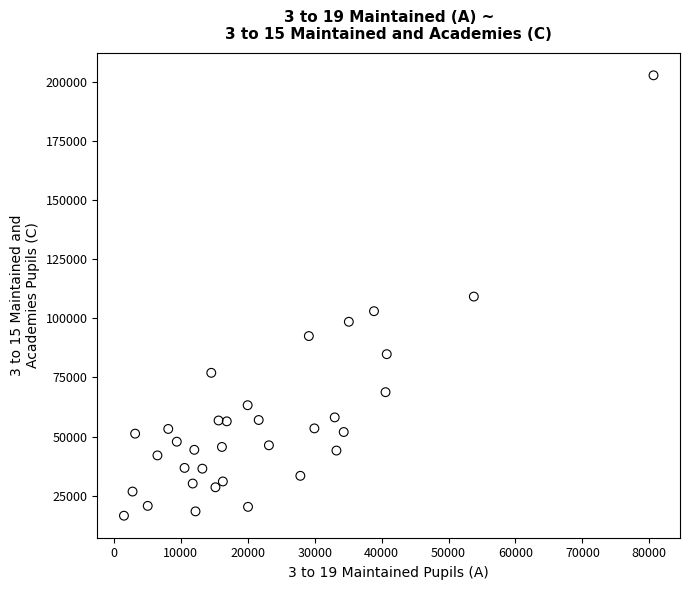

What is the range of Y values (max minus min)?

186070